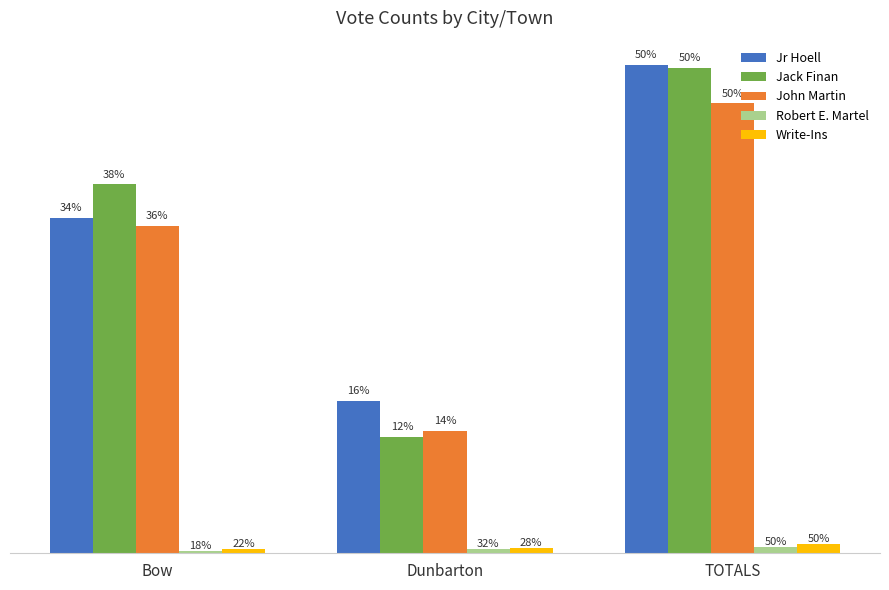

What position from the right is Dunbarton?

2